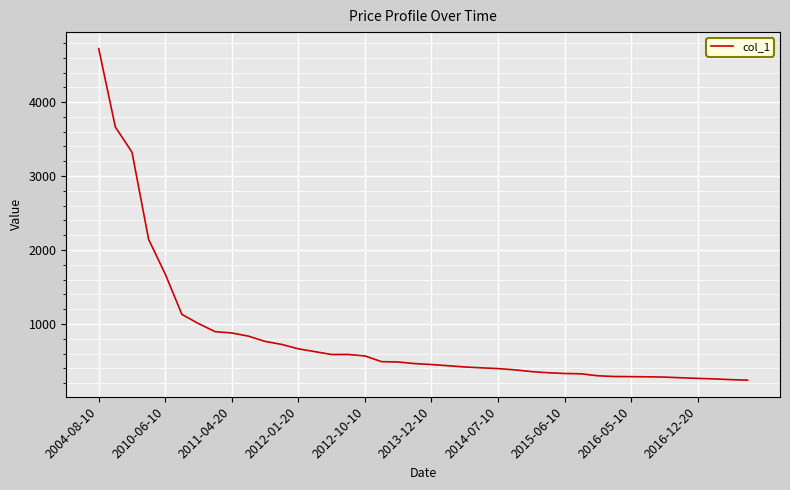

What is the minimum value shown in the chart?

241.1